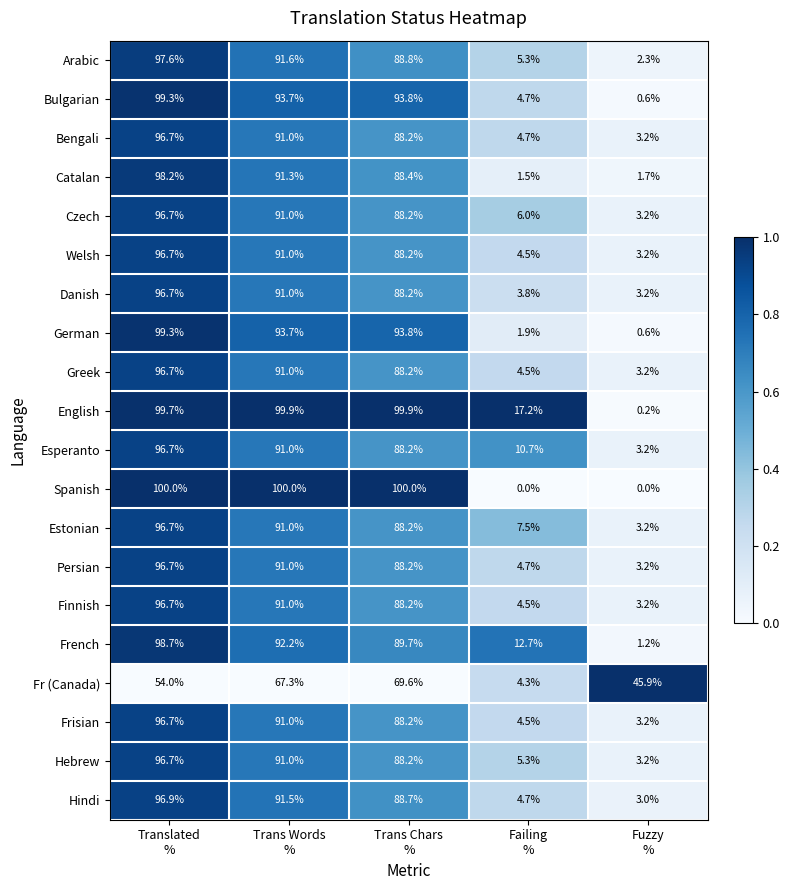

What is the total value across all series at Translated
%?

1907.4